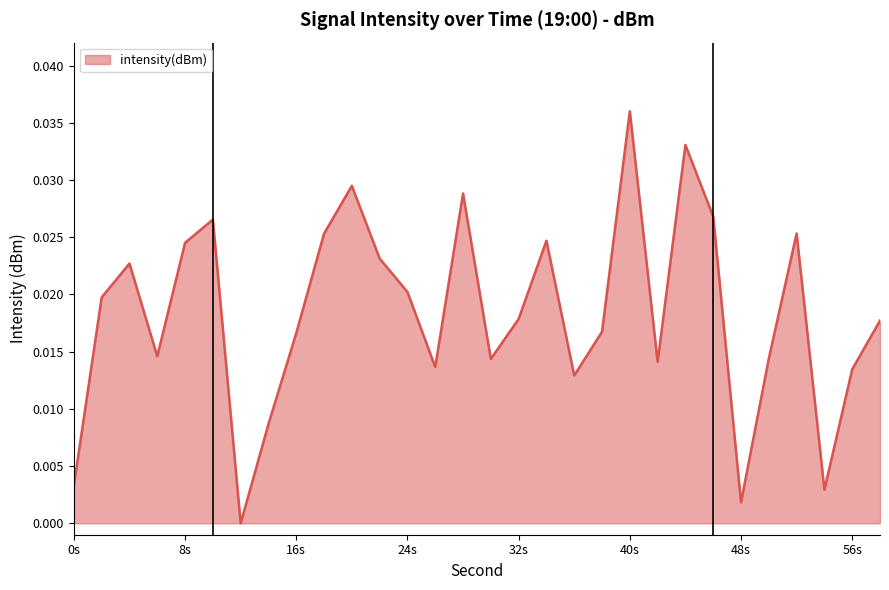

Reading right to left, extract all data points from this chart.

58=0.0	56=0.0	54=0.0	52=0.0	50=0.0	48=0.0	46=0.0	44=0.0	42=0.0	40=0.0	38=0.0	36=0.0	34=0.0	32=0.0	30=0.0	28=0.0	26=0.0	24=0.0	22=0.0	20=0.0	18=0.0	16=0.0	14=0.0	12=0.0	10=0.0	8=0.0	6=0.0	4=0.0	2=0.0	0=0.0